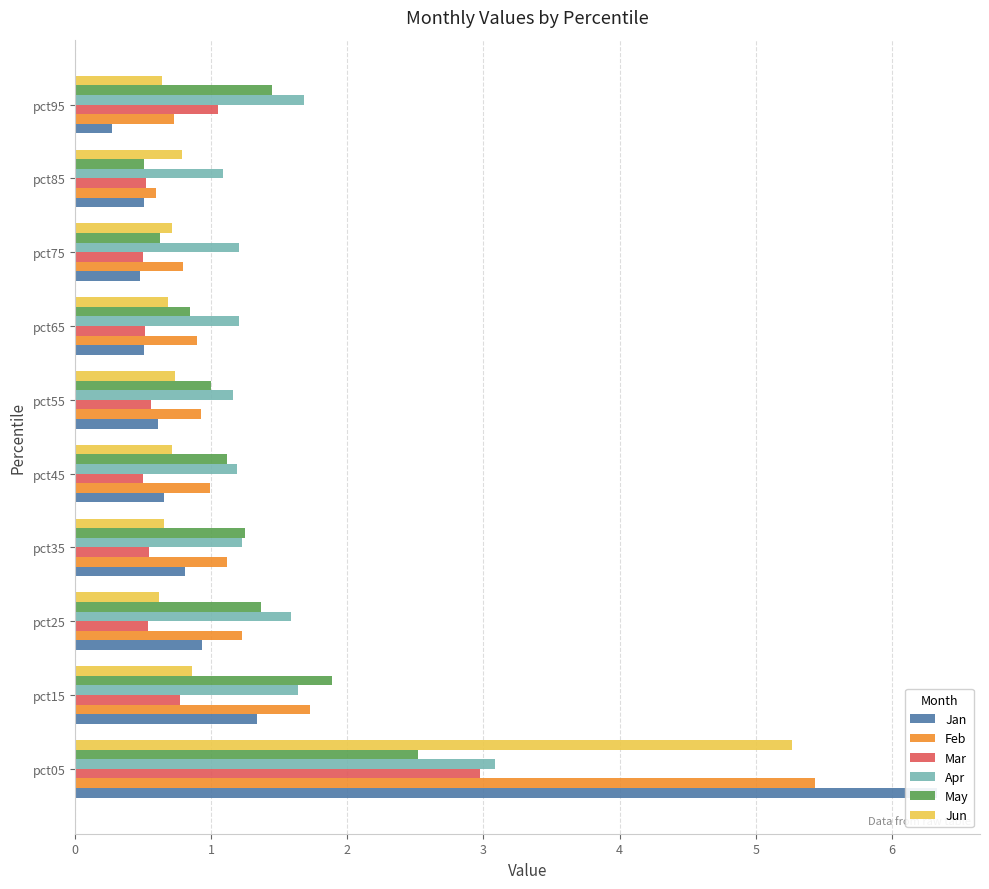

Which series has the largest total across all categories?

Apr